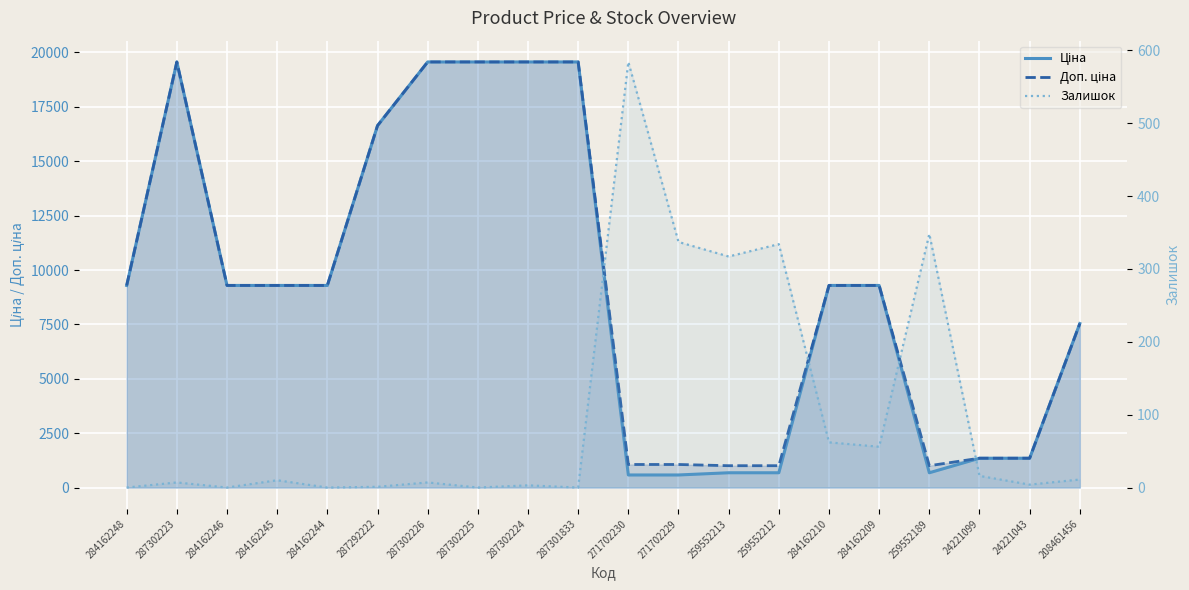

What is the value of the Доп. ціна point at the 6th from the left?

16636.8